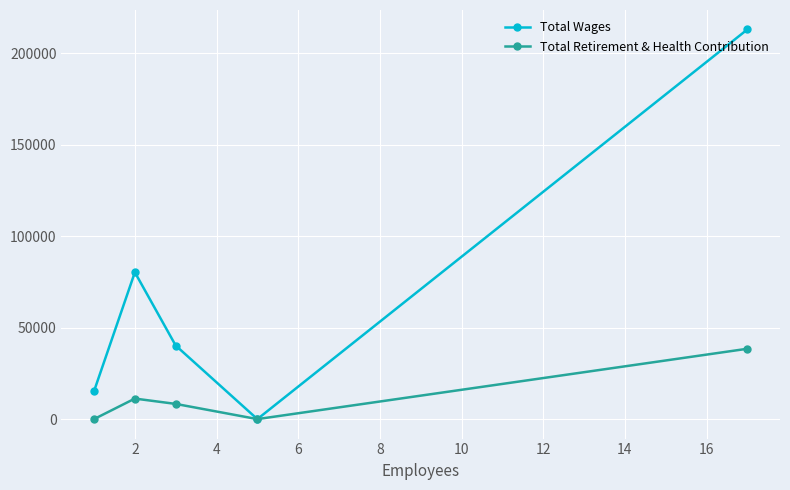

Which series has the widest spread of values?

Total Wages